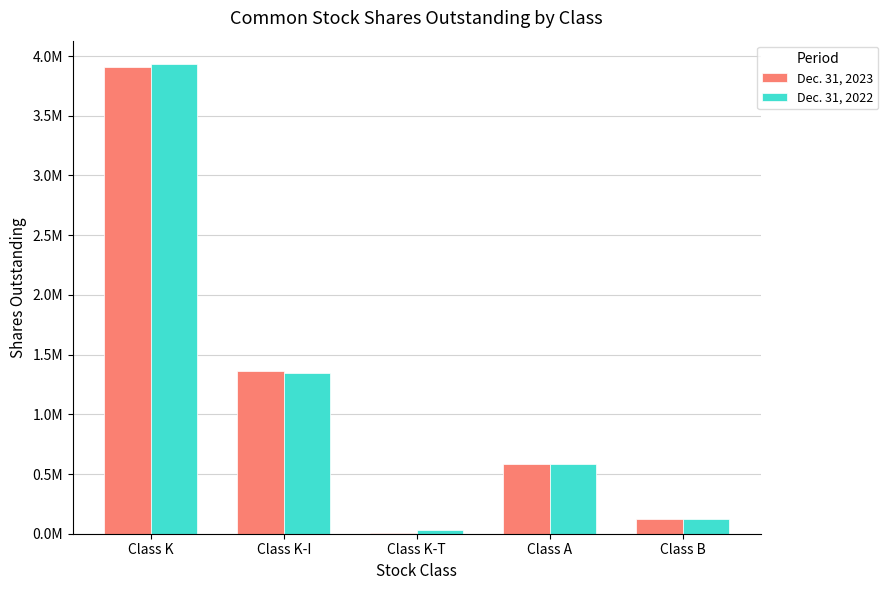

Which series changed the most between Class K-I and Class A?

Dec. 31, 2023